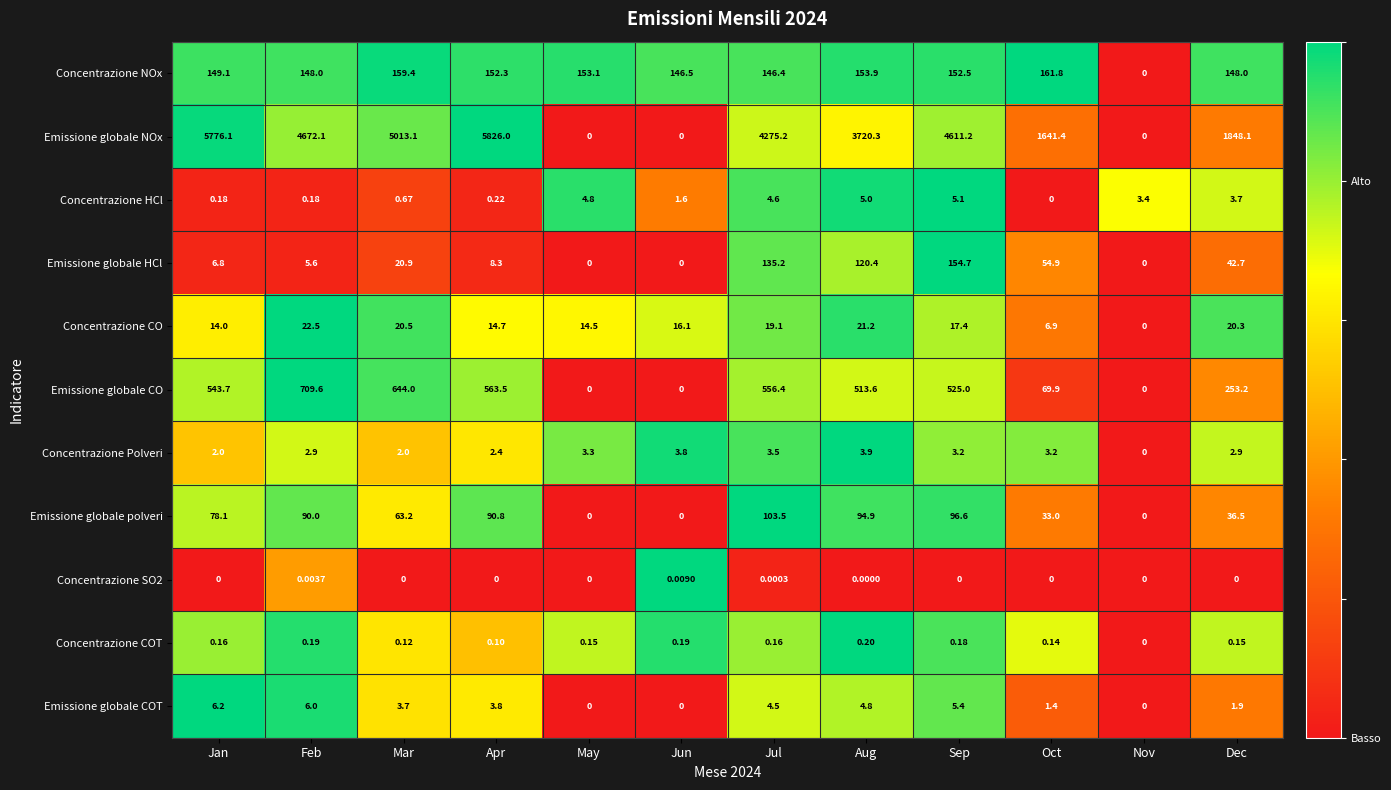

How many categories are shown in the chart?

12